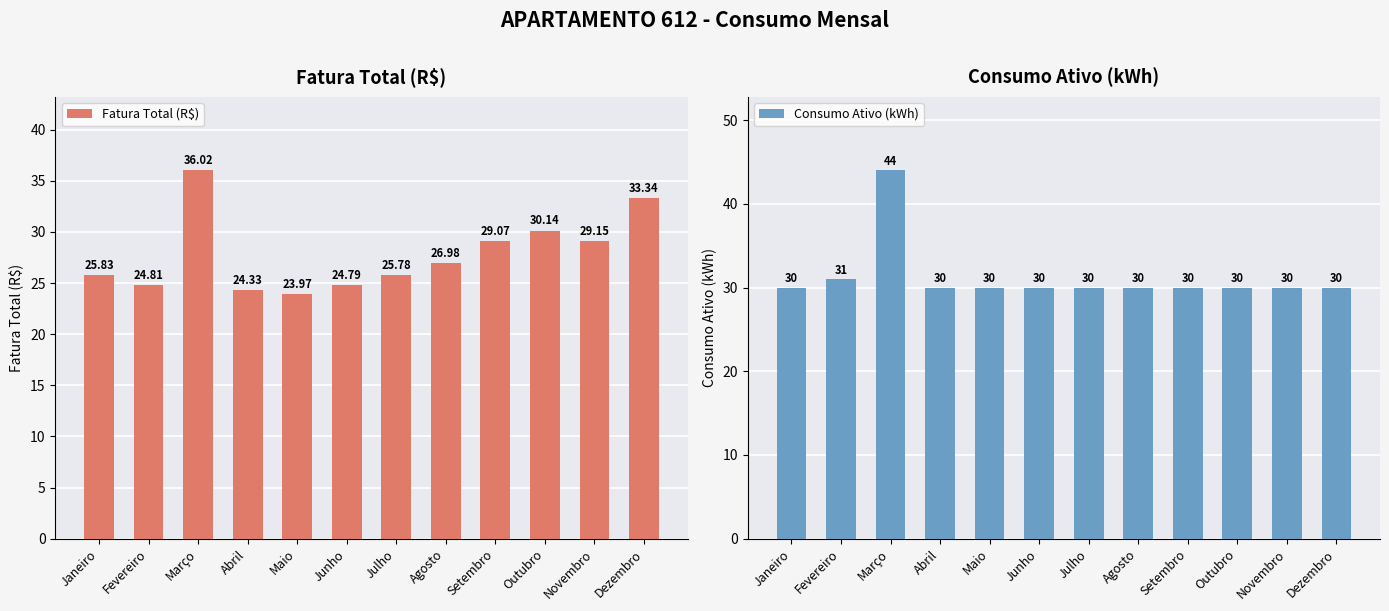

What position from the right is Dezembro?

1